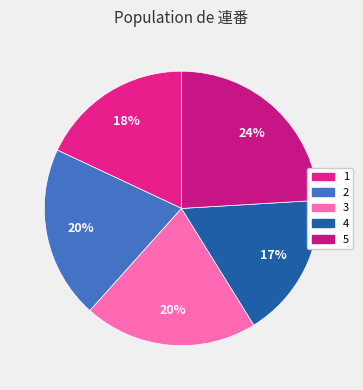

To the nearest percent, what is the difference between the 5 and 1 slice percentages?

6%